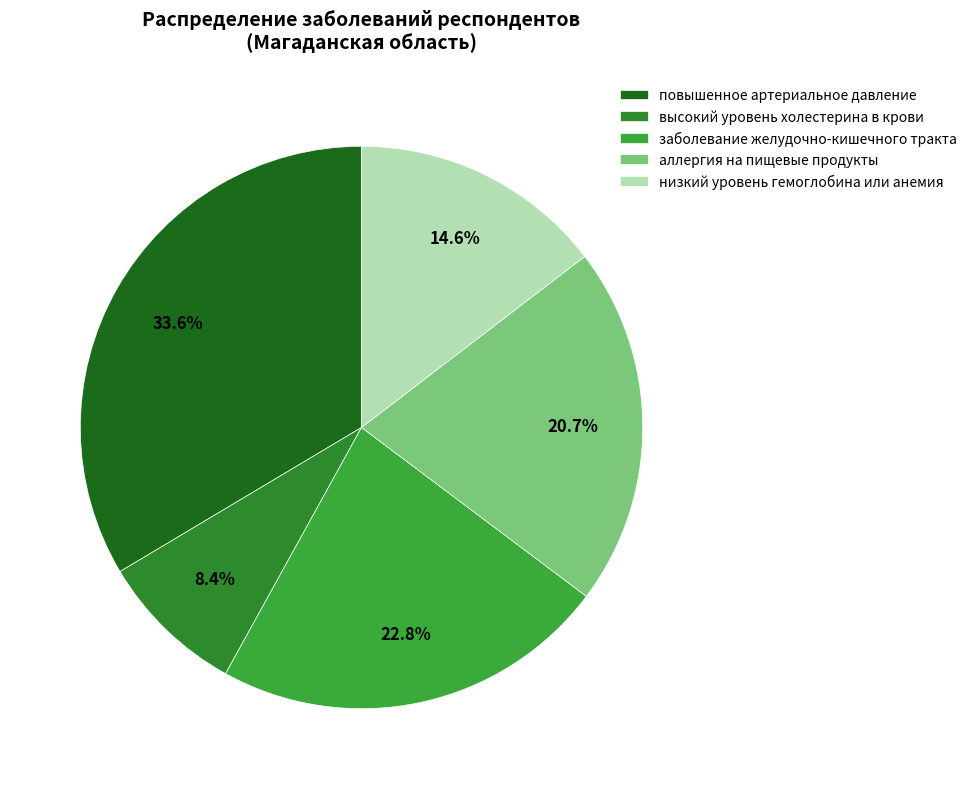

Does any single category account for the majority?

No